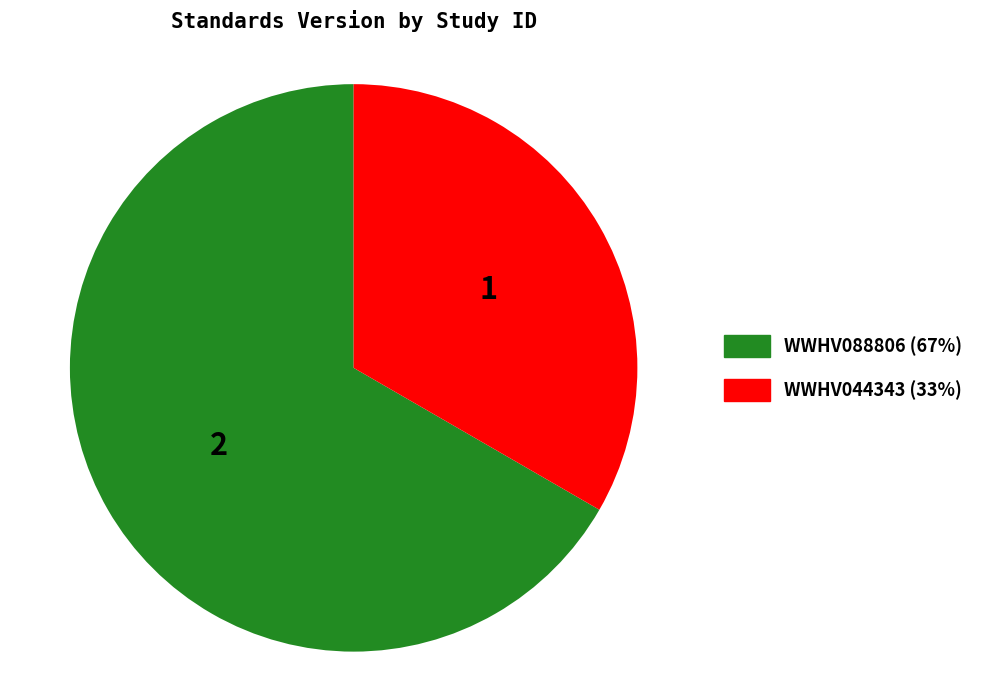

Is the sum of WWHV088806 and WWHV044343 greater than half?

Yes